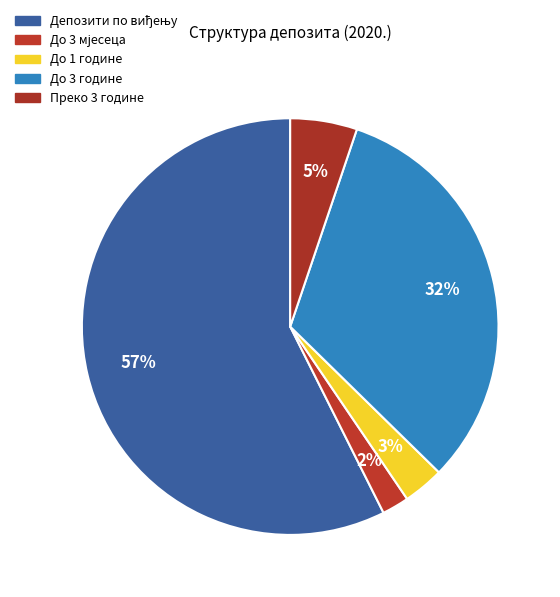

To the nearest percent, what portion does Преко 3 године represent?

5%